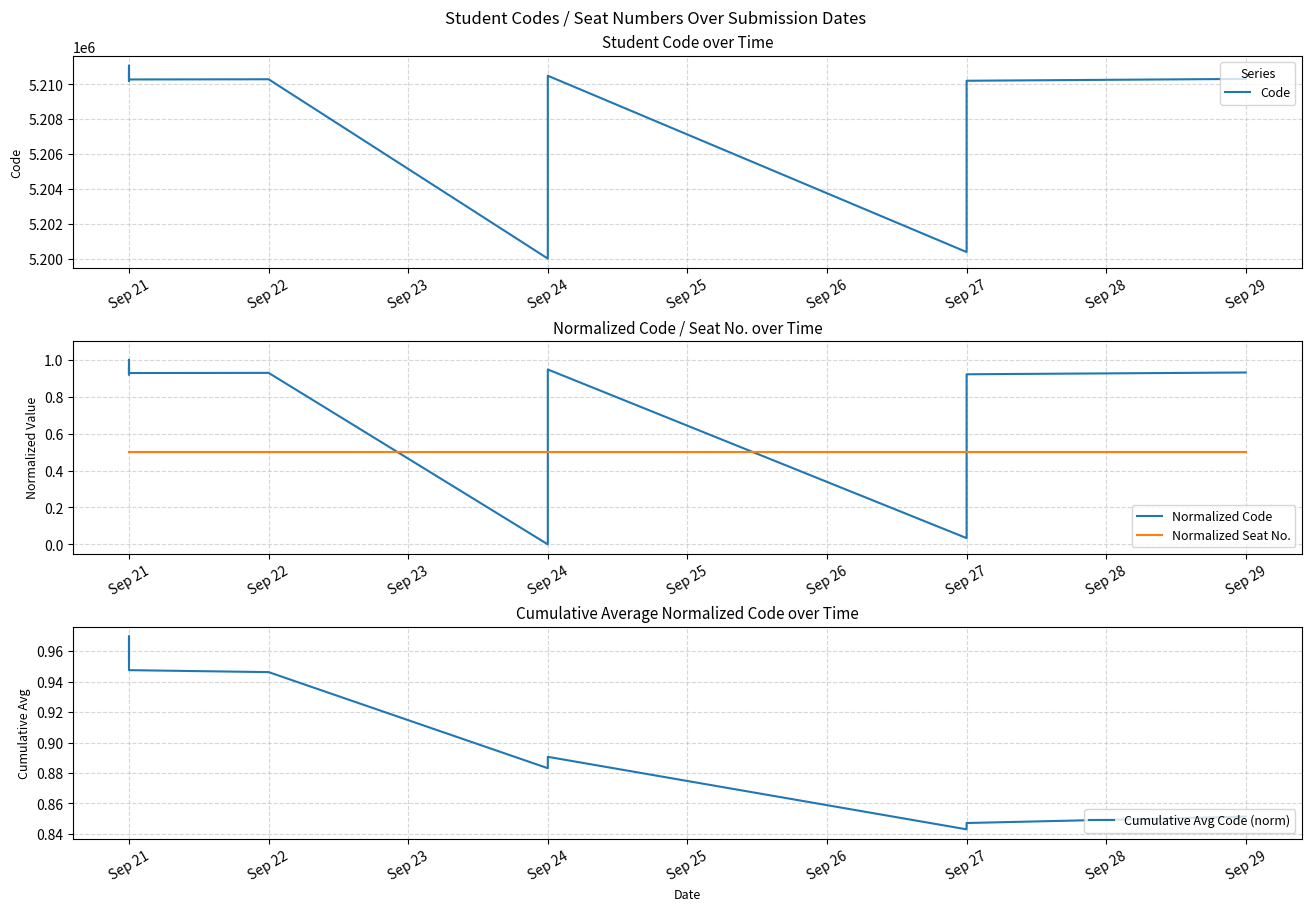

Count the Cumulative Avg Code (norm) values in the range 0 to 1.

20